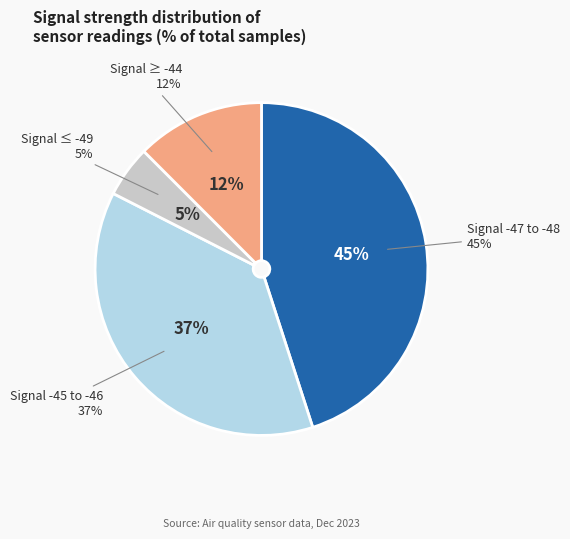

Does -48 account for over 50% of the chart?

No